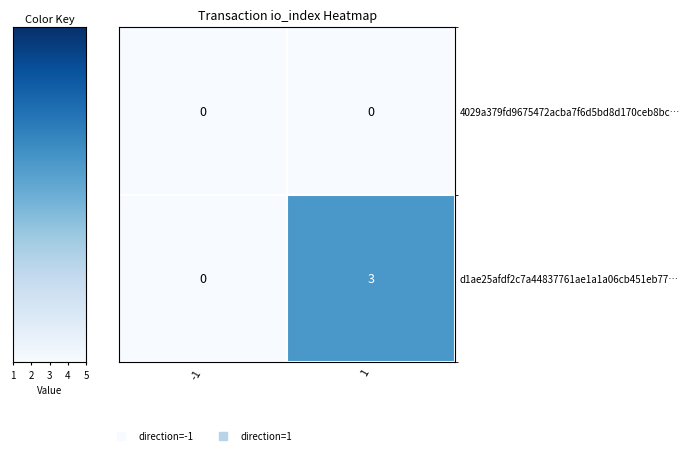

Rank the series by their average value, from lowest to highest.

4029a379fd9675472acba7f6d5bd8d170ceb8bc…, d1ae25afdf2c7a44837761ae1a1a06cb451eb77…